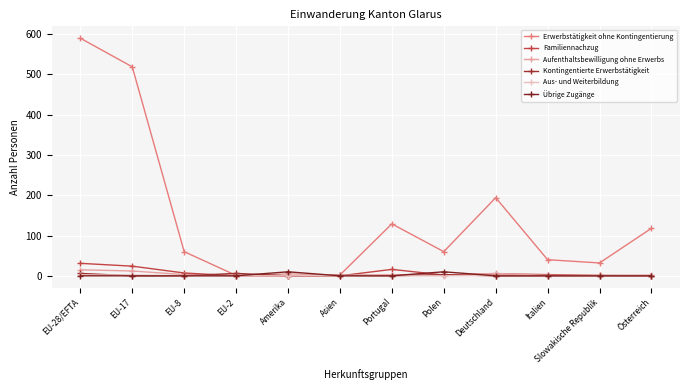

What is the difference between the highest and lowest values at Deutschland?

194